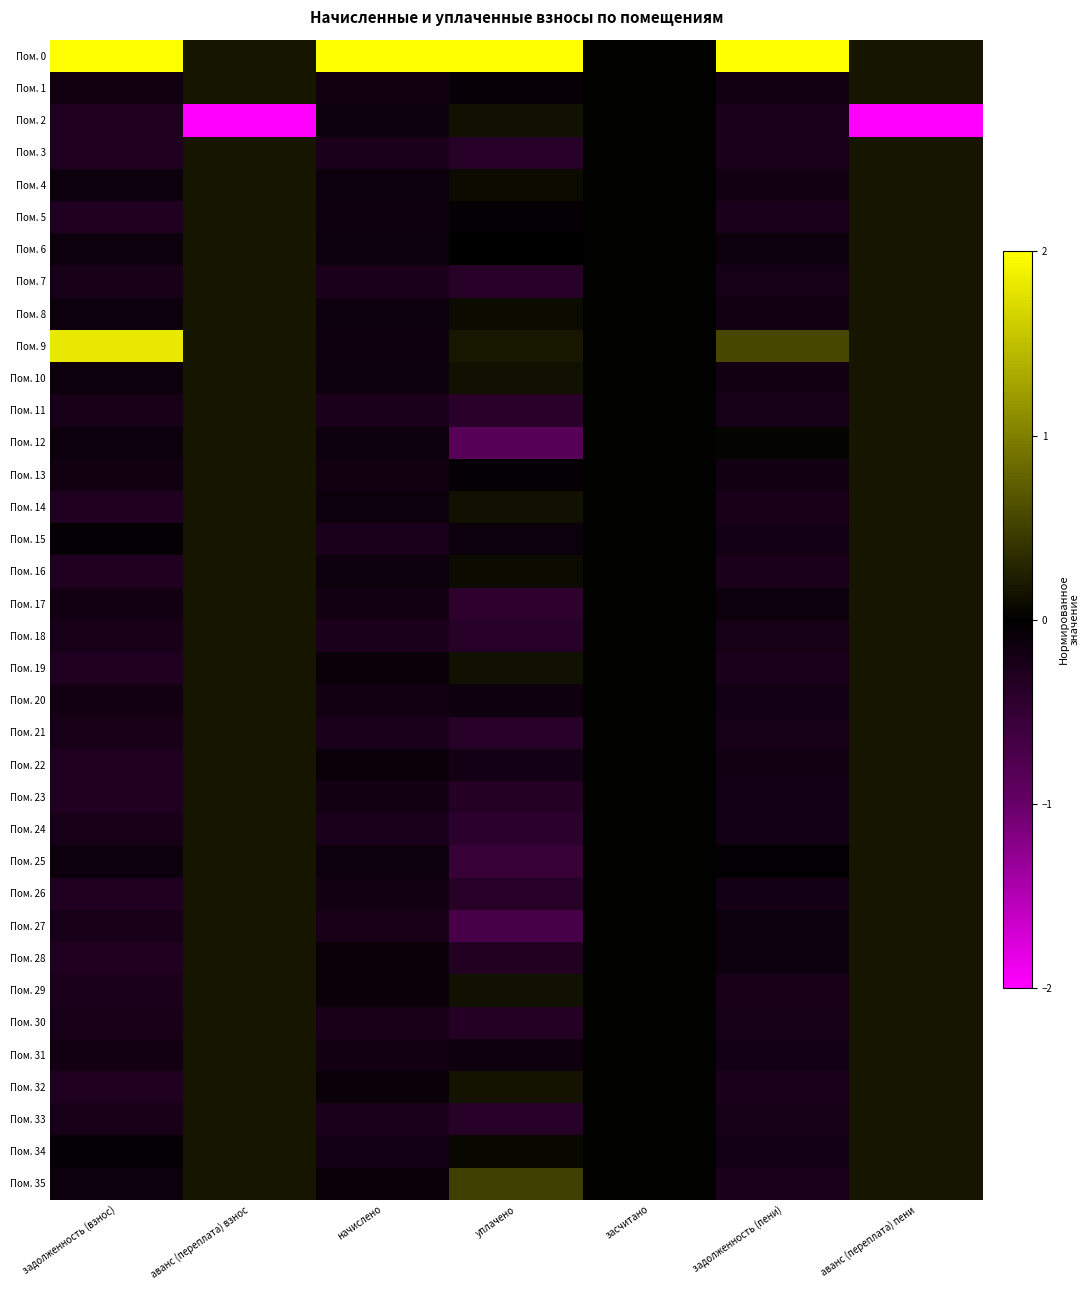

Reading left to right, transcribe all the data shown in this chart.

Пом. 0: задолженность (взнос)=2.0	аванс (переплата) взнос=0.2	начислено=2.0	уплачено=2.0	засчитано=0.0	задолженность (пени)=2.0	аванс (переплата) пени=0.2
Пом. 1: задолженность (взнос)=-0.2	аванс (переплата) взнос=0.2	начислено=-0.2	уплачено=-0.1	засчитано=0.0	задолженность (пени)=-0.2	аванс (переплата) пени=0.2
Пом. 2: задолженность (взнос)=-0.3	аванс (переплата) взнос=-2.0	начислено=-0.1	уплачено=0.1	засчитано=0.0	задолженность (пени)=-0.3	аванс (переплата) пени=-2.0
Пом. 3: задолженность (взнос)=-0.3	аванс (переплата) взнос=0.2	начислено=-0.3	уплачено=-0.4	засчитано=0.0	задолженность (пени)=-0.3	аванс (переплата) пени=0.2
Пом. 4: задолженность (взнос)=-0.1	аванс (переплата) взнос=0.2	начислено=-0.1	уплачено=0.1	засчитано=0.0	задолженность (пени)=-0.2	аванс (переплата) пени=0.2
Пом. 5: задолженность (взнос)=-0.3	аванс (переплата) взнос=0.2	начислено=-0.2	уплачено=-0.0	засчитано=0.0	задолженность (пени)=-0.3	аванс (переплата) пени=0.2
Пом. 6: задолженность (взнос)=-0.1	аванс (переплата) взнос=0.2	начислено=-0.1	уплачено=-0.0	засчитано=0.0	задолженность (пени)=-0.1	аванс (переплата) пени=0.2
Пом. 7: задолженность (взнос)=-0.2	аванс (переплата) взнос=0.2	начислено=-0.3	уплачено=-0.4	засчитано=0.0	задолженность (пени)=-0.2	аванс (переплата) пени=0.2
Пом. 8: задолженность (взнос)=-0.1	аванс (переплата) взнос=0.2	начислено=-0.1	уплачено=0.1	засчитано=0.0	задолженность (пени)=-0.2	аванс (переплата) пени=0.2
Пом. 9: задолженность (взнос)=1.8	аванс (переплата) взнос=0.2	начислено=-0.2	уплачено=0.2	засчитано=0.0	задолженность (пени)=0.6	аванс (переплата) пени=0.2
Пом. 10: задолженность (взнос)=-0.1	аванс (переплата) взнос=0.2	начислено=-0.1	уплачено=0.1	засчитано=0.0	задолженность (пени)=-0.2	аванс (переплата) пени=0.2
Пом. 11: задолженность (взнос)=-0.2	аванс (переплата) взнос=0.2	начислено=-0.3	уплачено=-0.4	засчитано=0.0	задолженность (пени)=-0.2	аванс (переплата) пени=0.2
Пом. 12: задолженность (взнос)=-0.1	аванс (переплата) взнос=0.2	начислено=-0.1	уплачено=-0.9	засчитано=0.0	задолженность (пени)=0.0	аванс (переплата) пени=0.2
Пом. 13: задолженность (взнос)=-0.2	аванс (переплата) взнос=0.2	начислено=-0.2	уплачено=-0.0	засчитано=0.0	задолженность (пени)=-0.2	аванс (переплата) пени=0.2
Пом. 14: задолженность (взнос)=-0.3	аванс (переплата) взнос=0.2	начислено=-0.1	уплачено=0.1	засчитано=0.0	задолженность (пени)=-0.2	аванс (переплата) пени=0.2
Пом. 15: задолженность (взнос)=-0.0	аванс (переплата) взнос=0.2	начислено=-0.3	уплачено=-0.1	засчитано=0.0	задолженность (пени)=-0.2	аванс (переплата) пени=0.2
Пом. 16: задолженность (взнос)=-0.3	аванс (переплата) взнос=0.2	начислено=-0.1	уплачено=0.1	засчитано=0.0	задолженность (пени)=-0.3	аванс (переплата) пени=0.2
Пом. 17: задолженность (взнос)=-0.2	аванс (переплата) взнос=0.2	начислено=-0.2	уплачено=-0.4	засчитано=0.0	задолженность (пени)=-0.1	аванс (переплата) пени=0.2
Пом. 18: задолженность (взнос)=-0.2	аванс (переплата) взнос=0.2	начислено=-0.3	уплачено=-0.4	засчитано=0.0	задолженность (пени)=-0.2	аванс (переплата) пени=0.2
Пом. 19: задолженность (взнос)=-0.3	аванс (переплата) взнос=0.2	начислено=-0.1	уплачено=0.1	засчитано=0.0	задолженность (пени)=-0.3	аванс (переплата) пени=0.2
Пом. 20: задолженность (взнос)=-0.2	аванс (переплата) взнос=0.2	начислено=-0.2	уплачено=-0.1	засчитано=0.0	задолженность (пени)=-0.2	аванс (переплата) пени=0.2
Пом. 21: задолженность (взнос)=-0.2	аванс (переплата) взнос=0.2	начислено=-0.3	уплачено=-0.4	засчитано=0.0	задолженность (пени)=-0.2	аванс (переплата) пени=0.2
Пом. 22: задолженность (взнос)=-0.3	аванс (переплата) взнос=0.2	начислено=-0.1	уплачено=-0.2	засчитано=0.0	задолженность (пени)=-0.2	аванс (переплата) пени=0.2
Пом. 23: задолженность (взнос)=-0.3	аванс (переплата) взнос=0.2	начислено=-0.2	уплачено=-0.4	засчитано=0.0	задолженность (пени)=-0.2	аванс (переплата) пени=0.2
Пом. 24: задолженность (взнос)=-0.2	аванс (переплата) взнос=0.2	начислено=-0.3	уплачено=-0.4	засчитано=0.0	задолженность (пени)=-0.2	аванс (переплата) пени=0.2
Пом. 25: задолженность (взнос)=-0.1	аванс (переплата) взнос=0.2	начислено=-0.1	уплачено=-0.5	засчитано=0.0	задолженность (пени)=-0.0	аванс (переплата) пени=0.2
Пом. 26: задолженность (взнос)=-0.3	аванс (переплата) взнос=0.2	начислено=-0.2	уплачено=-0.4	засчитано=0.0	задолженность (пени)=-0.2	аванс (переплата) пени=0.2
Пом. 27: задолженность (взнос)=-0.2	аванс (переплата) взнос=0.2	начислено=-0.2	уплачено=-0.7	засчитано=0.0	задолженность (пени)=-0.1	аванс (переплата) пени=0.2
Пом. 28: задолженность (взнос)=-0.3	аванс (переплата) взнос=0.2	начислено=-0.1	уплачено=-0.3	засчитано=0.0	задолженность (пени)=-0.1	аванс (переплата) пени=0.2
Пом. 29: задолженность (взнос)=-0.3	аванс (переплата) взнос=0.2	начислено=-0.1	уплачено=0.1	засчитано=0.0	задолженность (пени)=-0.2	аванс (переплата) пени=0.2
Пом. 30: задолженность (взнос)=-0.2	аванс (переплата) взнос=0.2	начислено=-0.2	уплачено=-0.4	засчитано=0.0	задолженность (пени)=-0.2	аванс (переплата) пени=0.2
Пом. 31: задолженность (взнос)=-0.2	аванс (переплата) взнос=0.2	начислено=-0.2	уплачено=-0.1	засчитано=0.0	задолженность (пени)=-0.2	аванс (переплата) пени=0.2
Пом. 32: задолженность (взнос)=-0.3	аванс (переплата) взнос=0.2	начислено=-0.1	уплачено=0.2	засчитано=0.0	задолженность (пени)=-0.3	аванс (переплата) пени=0.2
Пом. 33: задолженность (взнос)=-0.2	аванс (переплата) взнос=0.2	начислено=-0.3	уплачено=-0.4	засчитано=0.0	задолженность (пени)=-0.2	аванс (переплата) пени=0.2
Пом. 34: задолженность (взнос)=-0.0	аванс (переплата) взнос=0.2	начислено=-0.2	уплачено=0.1	засчитано=0.0	задолженность (пени)=-0.2	аванс (переплата) пени=0.2
Пом. 35: задолженность (взнос)=-0.1	аванс (переплата) взнос=0.2	начислено=-0.1	уплачено=0.5	засчитано=0.0	задолженность (пени)=-0.3	аванс (переплата) пени=0.2